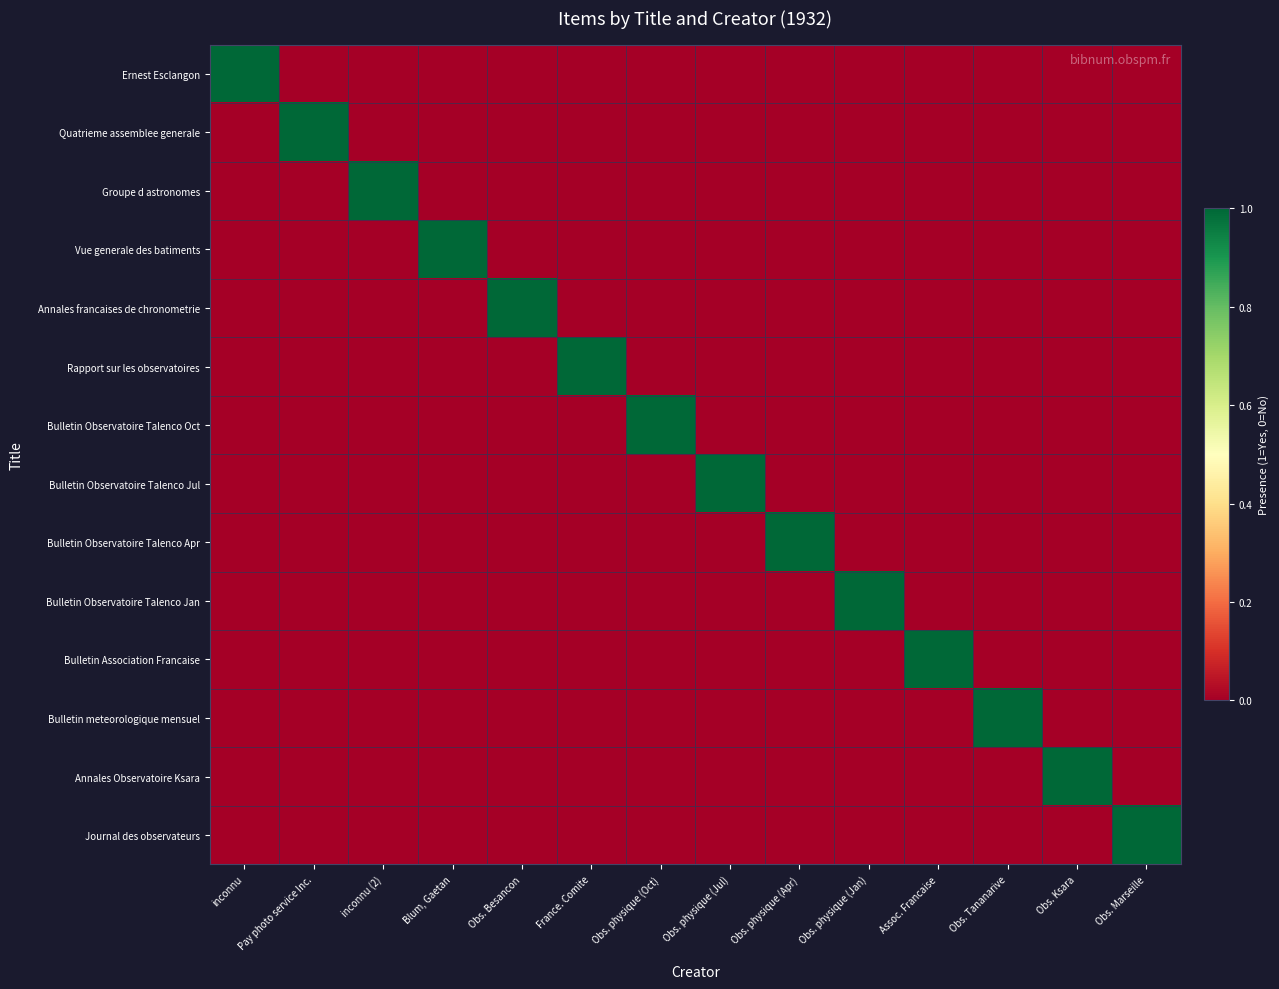

Which series changed the most between Obs. physique (Jul) and Obs. physique (Jan)?

Bulletin Observatoire Talenco Jul